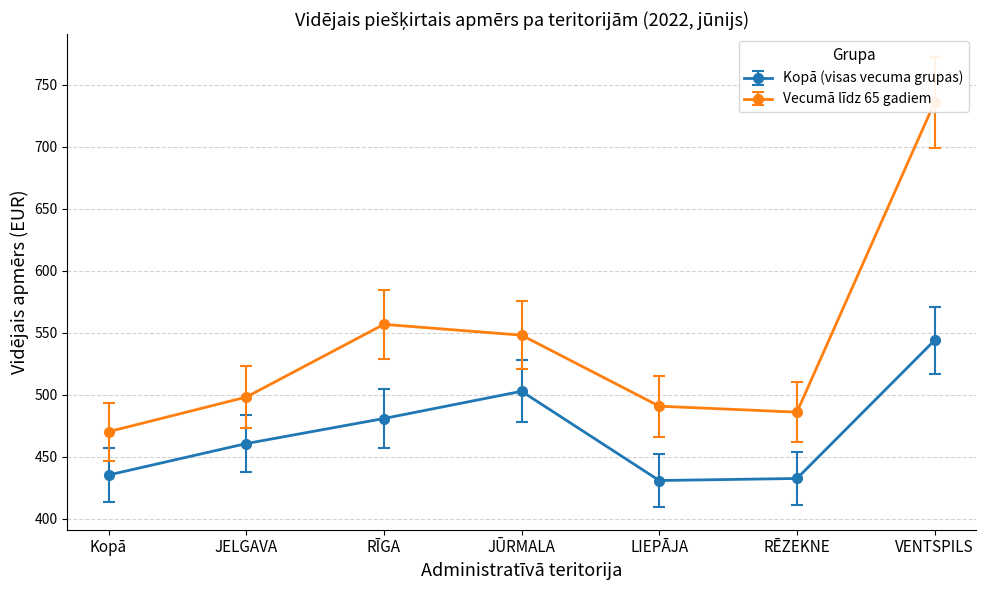

The Kopā (visas vecuma grupas) series shows 578.4 at RĒZEKNE. True or false?

False